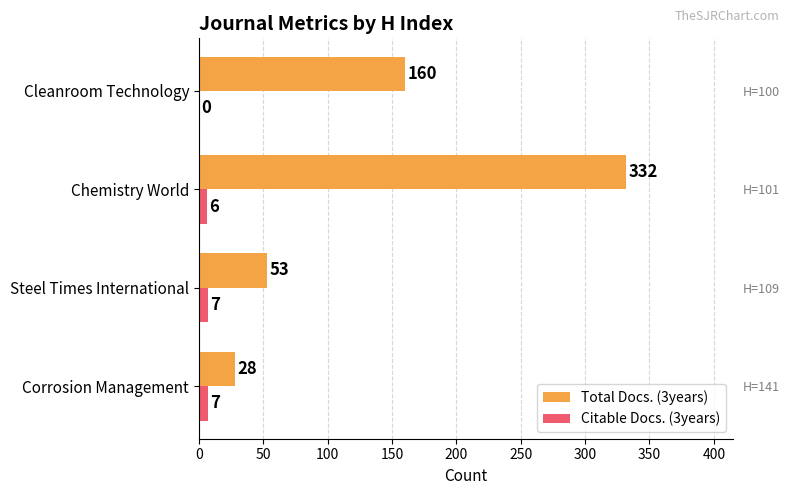

Is it true that Total Docs. (3years) equals 160 at Cleanroom Technology?

True